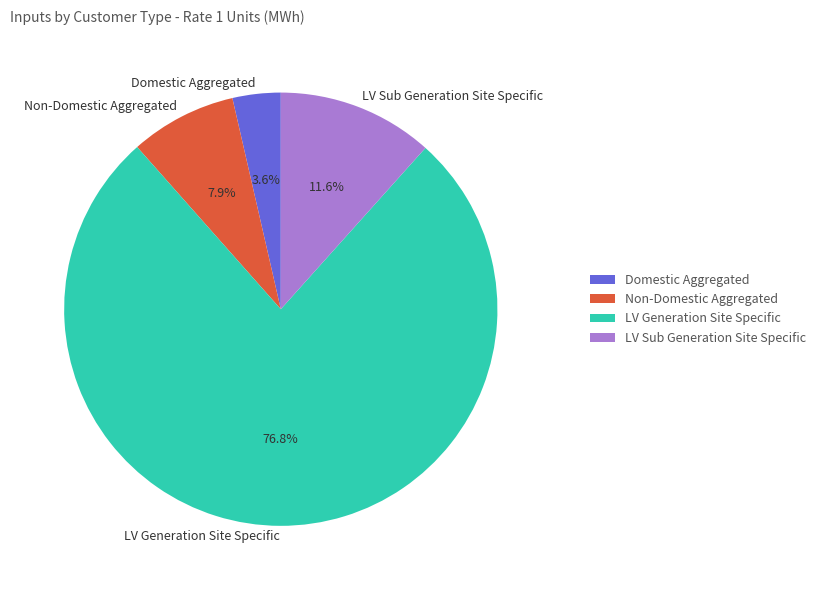

Which slice is the largest?

LV Generation Site Specific